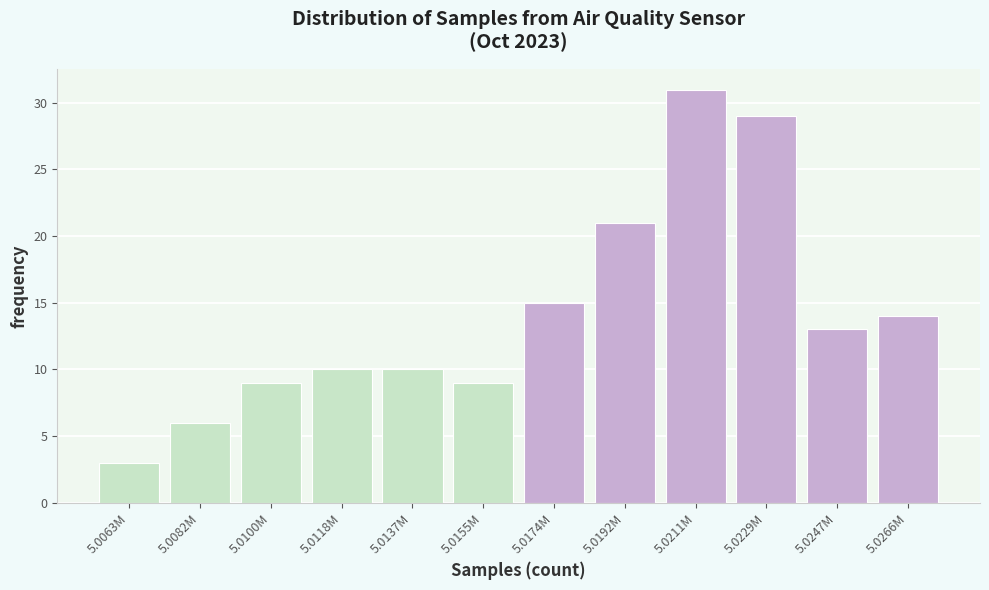

Reading left to right, what are all the values shown in this chart?

5.0063M=3	5.0082M=6	5.0100M=9	5.0118M=10	5.0137M=10	5.0155M=9	5.0174M=15	5.0192M=21	5.0211M=31	5.0229M=29	5.0247M=13	5.0266M=14